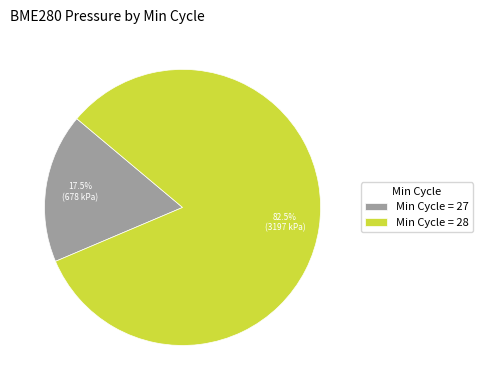

How many slices are in this pie chart?

2